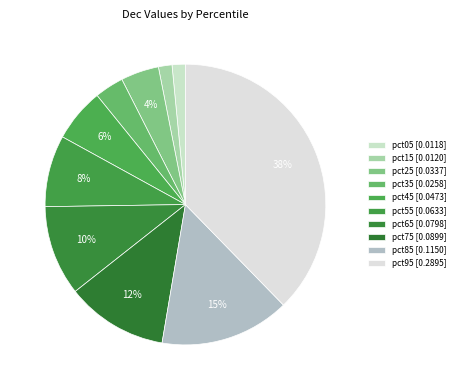

Between pct45 and pct65, which is larger?

pct65